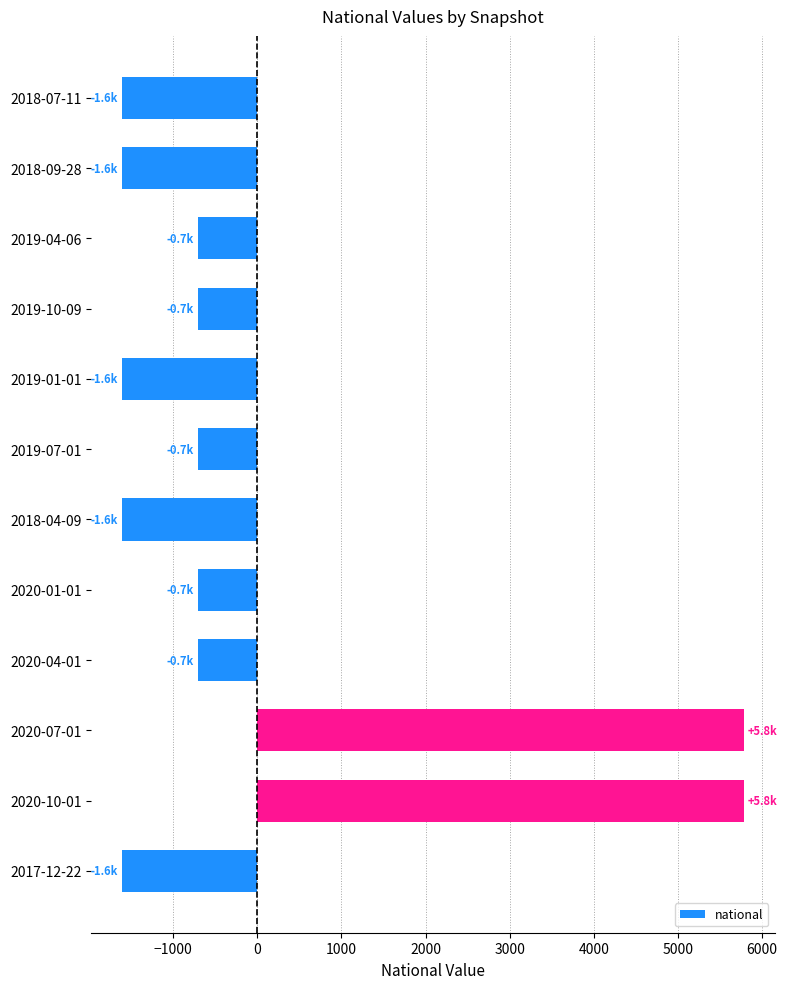

What is the difference between the maximum and minimum values?

7384